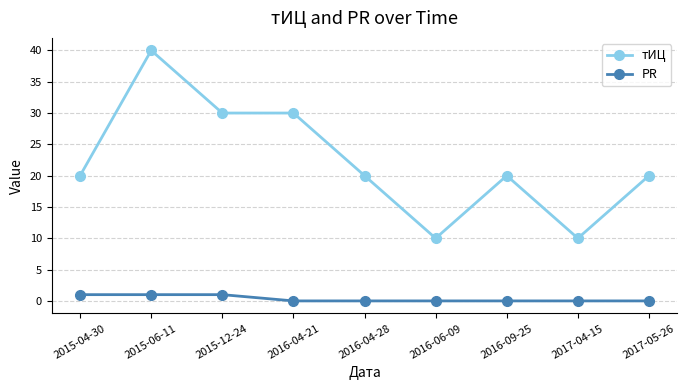

True or false: PR and тИЦ intersect in this chart.

False